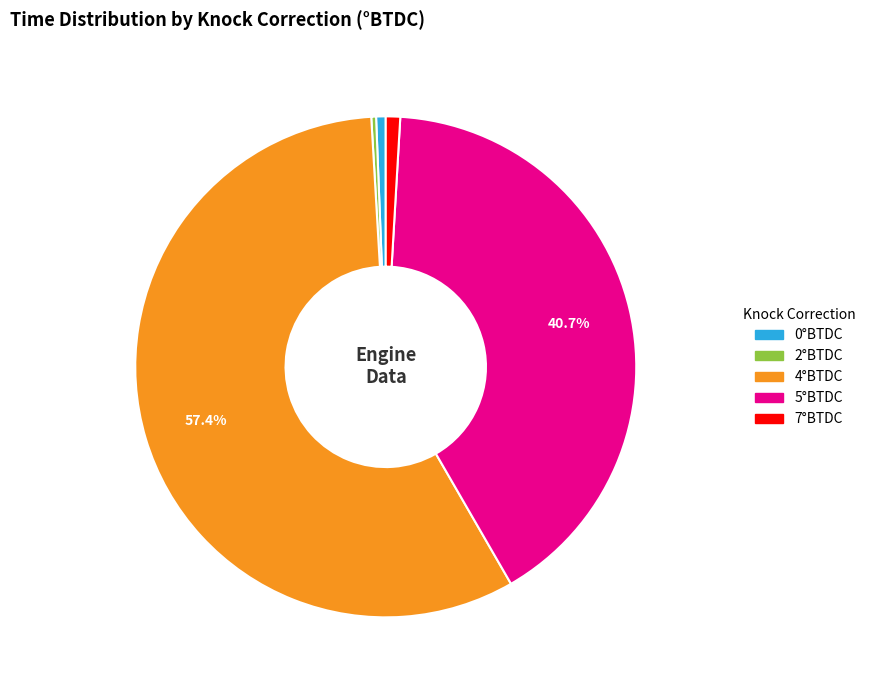

Which category has the biggest portion of the pie?

4°BTDC